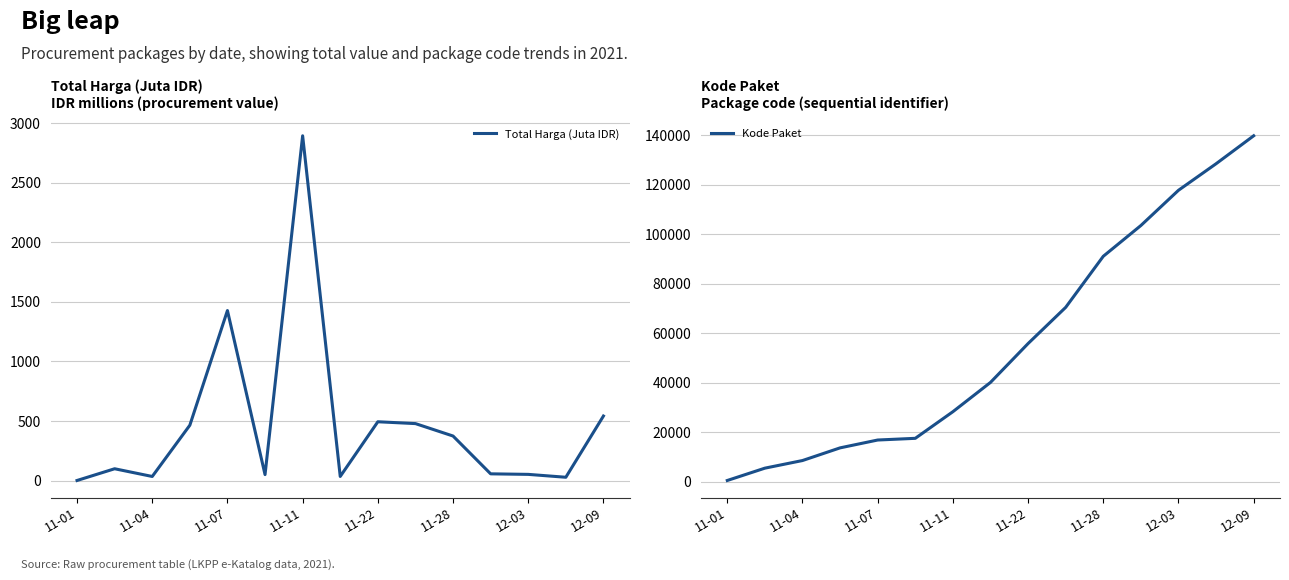

What is the sum of all Total Harga (Juta IDR) values?

7019.4